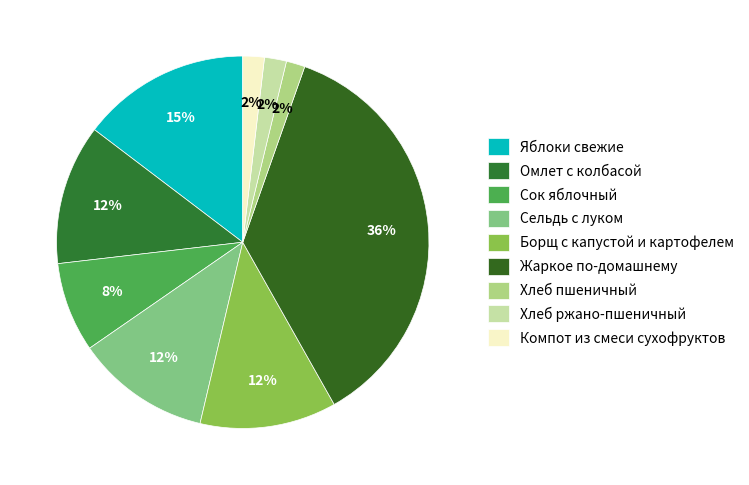

Is there a majority slice in this chart?

No